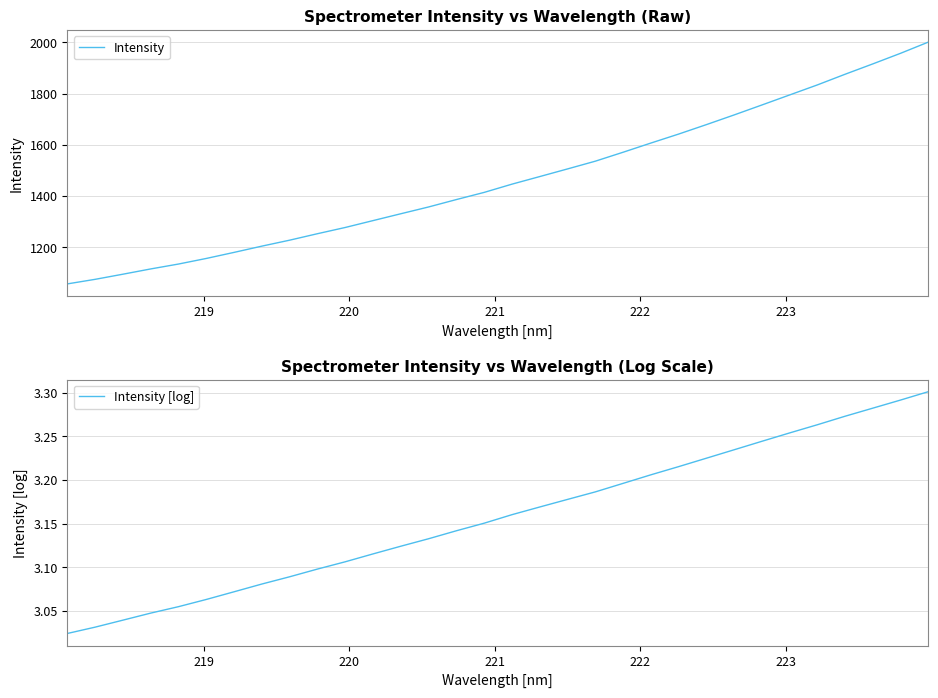

How many values in the Intensity series are below 1446?

16